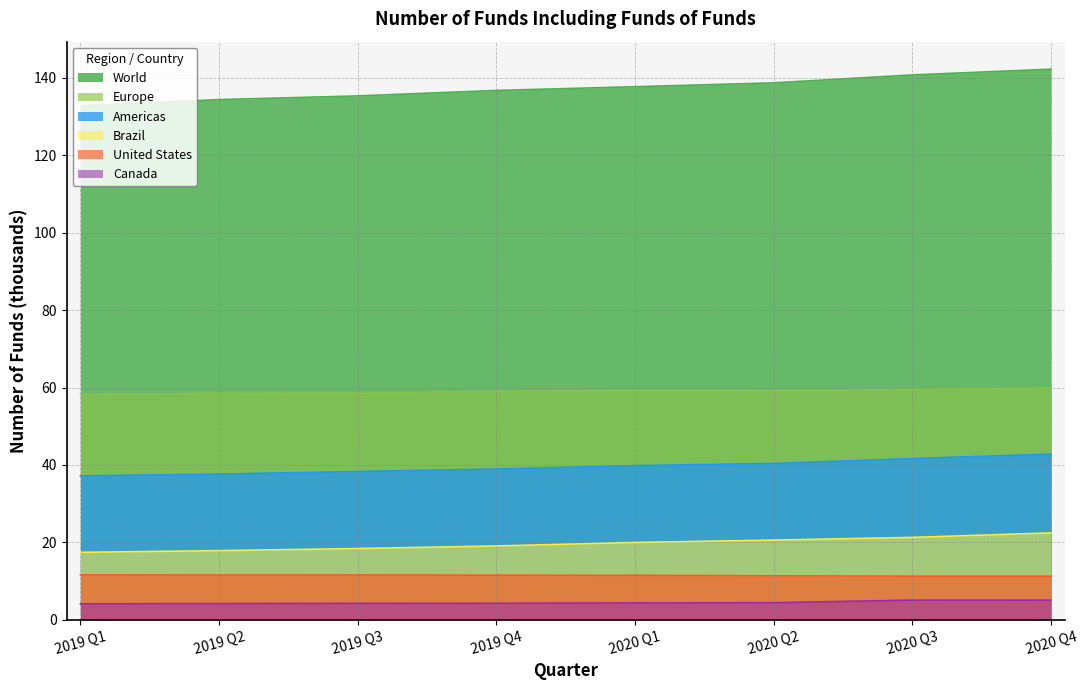

What is the value of the United States point at the 7th from the left?

11.2